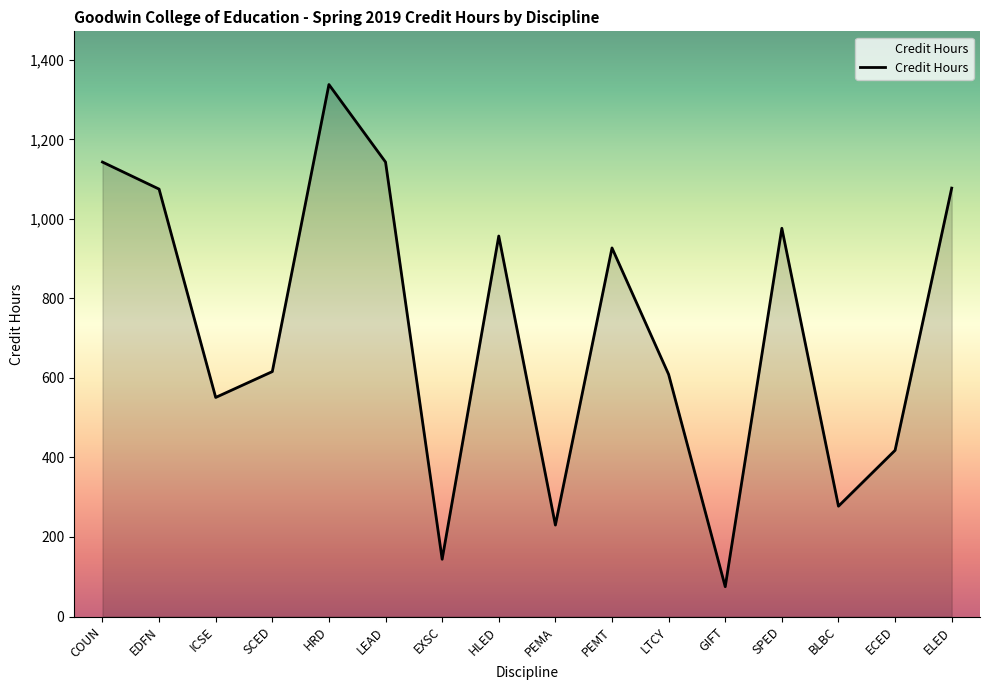

What is the approximate value at GIFT?

75.0